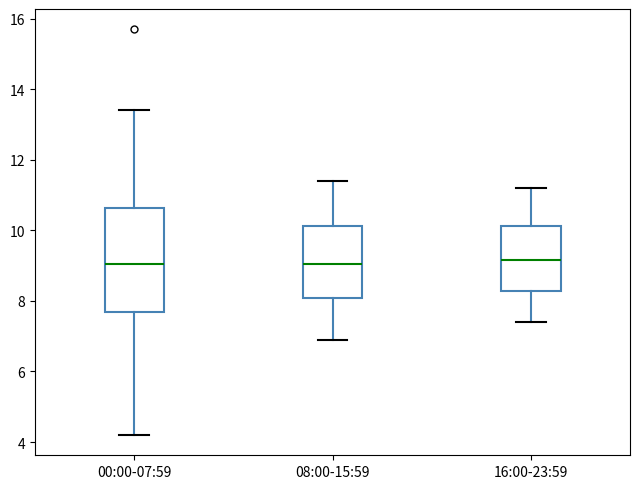

Reading left to right, transcribe this box plot: for each box, give where its median line is, the range the box spans, and where its two whiskers end, as read against the y-axis. The values are not printed on the chart, so give them approximately, as read against the axis.

00:00-07:59: median 9.0, box 7.8 to 10.6, whiskers 4.2 to 13.4
08:00-15:59: median 9.0, box 8.0 to 10.2, whiskers 7.0 to 11.4
16:00-23:59: median 9.2, box 8.2 to 10.2, whiskers 7.4 to 11.2